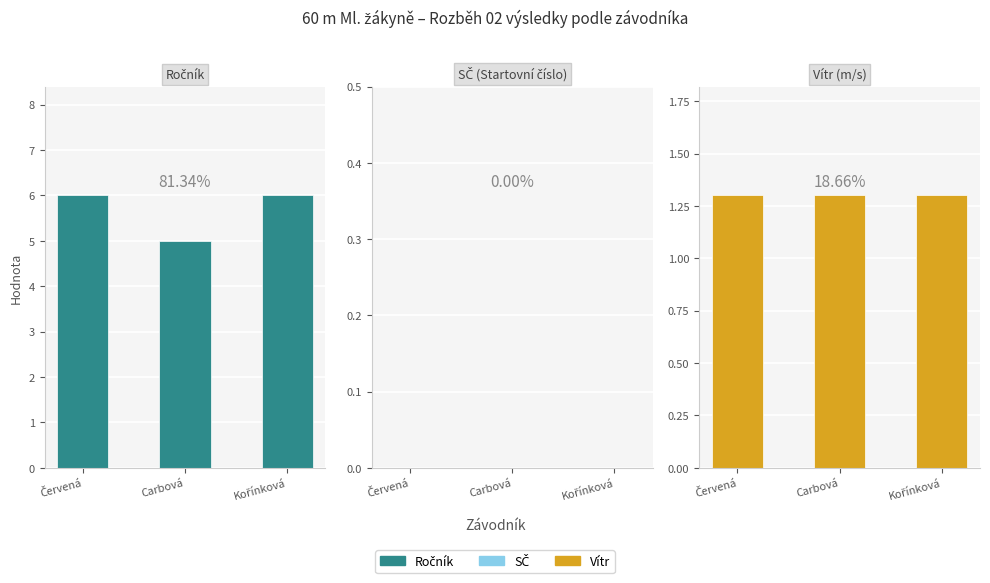

Reading left to right, what are all the values shown in this chart?

Ročník: Červená=6.0	Carbová=5.0	Kořínková=6.0
SČ: Červená=0.0	Carbová=0.0	Kořínková=0.0
Vítr: Červená=1.3	Carbová=1.3	Kořínková=1.3